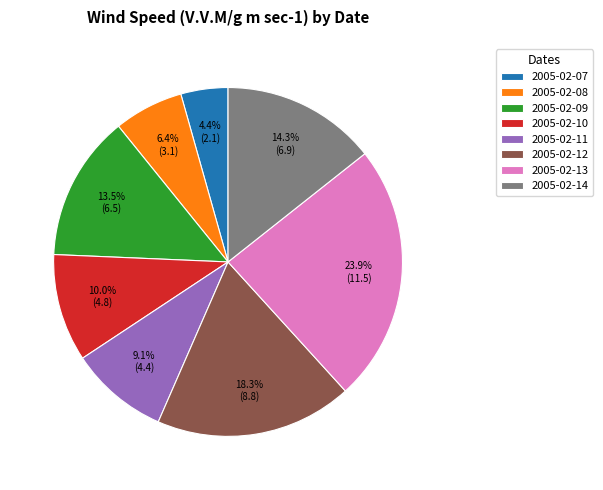

What percentage do 2005-02-08 and 2005-02-07 together represent?

10.8%